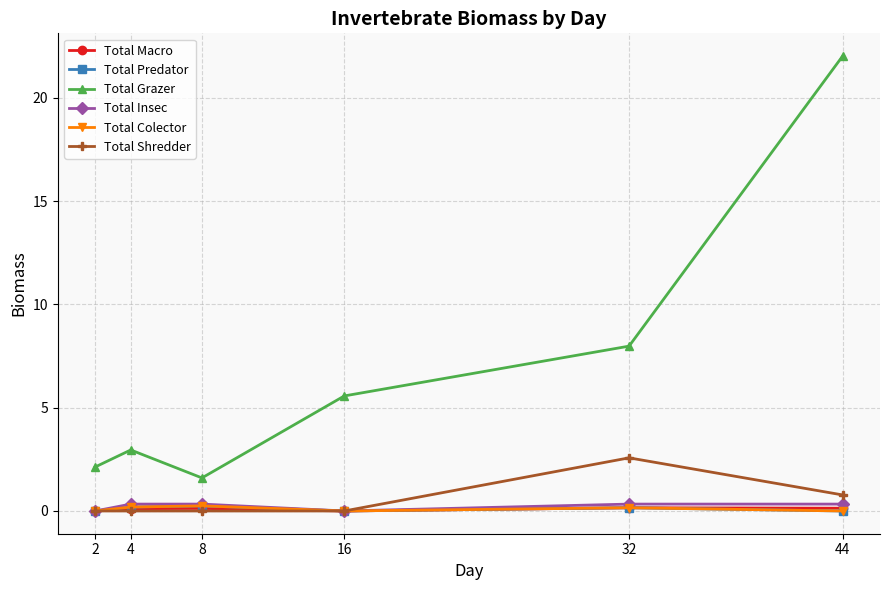

Which series has the largest range (max minus min)?

Total Grazer